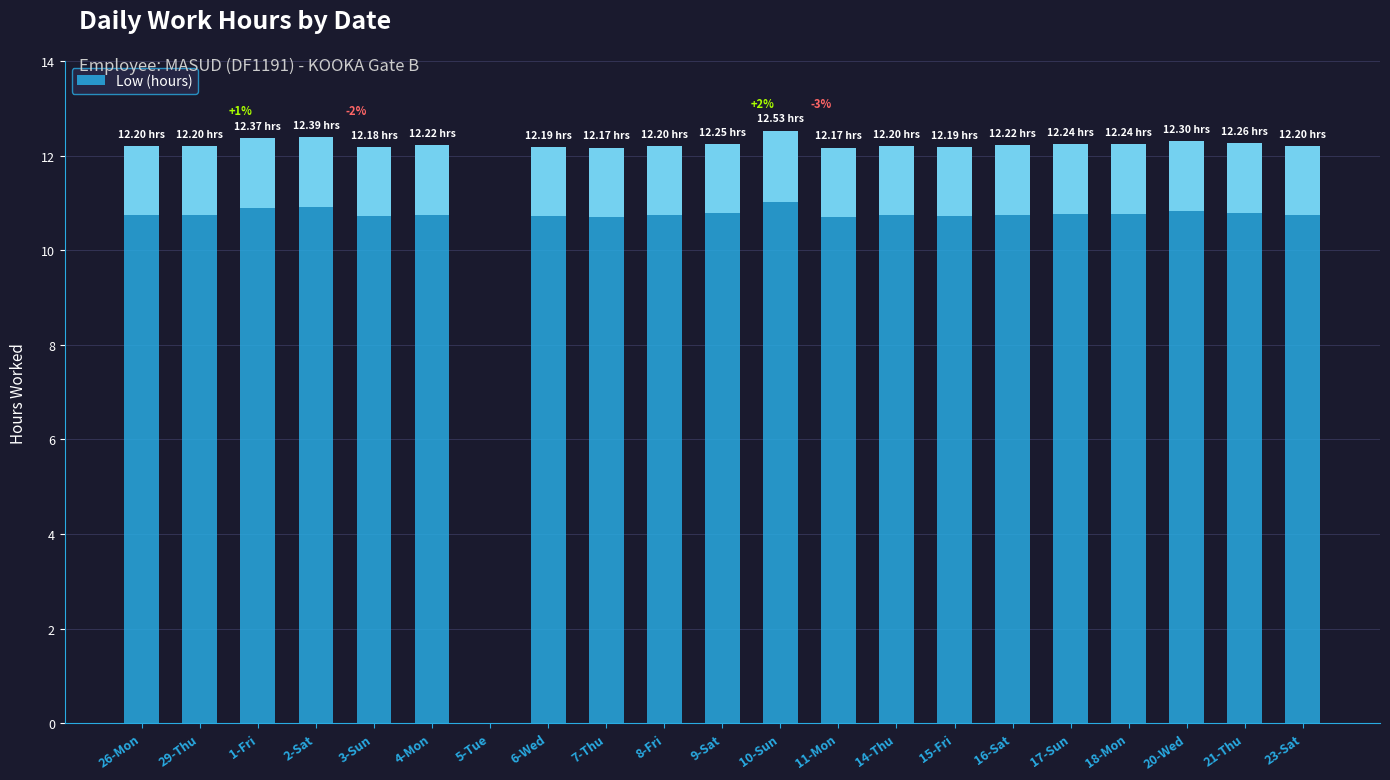

Reading right to left, what are all the values shown in this chart?

12.2	12.3	12.3	12.2	12.2	12.2	12.2	12.2	12.2	12.5	12.2	12.2	12.2	12.2	0.0	12.2	12.2	12.4	12.4	12.2	12.2